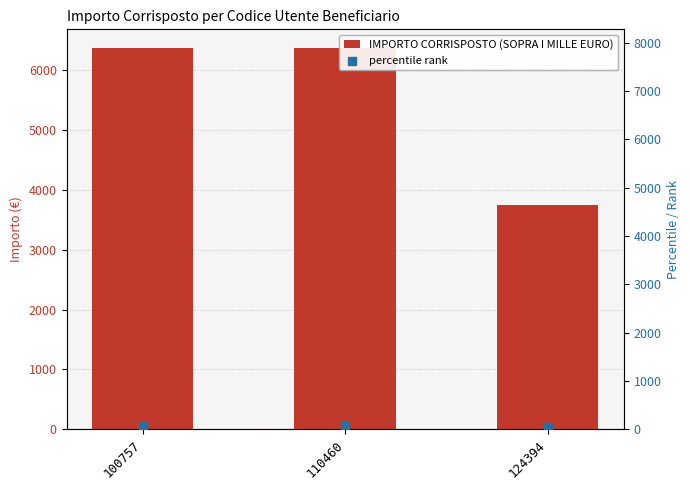

Which series reaches the maximum Y coordinate?

IMPORTO CORRISPOSTO (SOPRA I MILLE EURO)